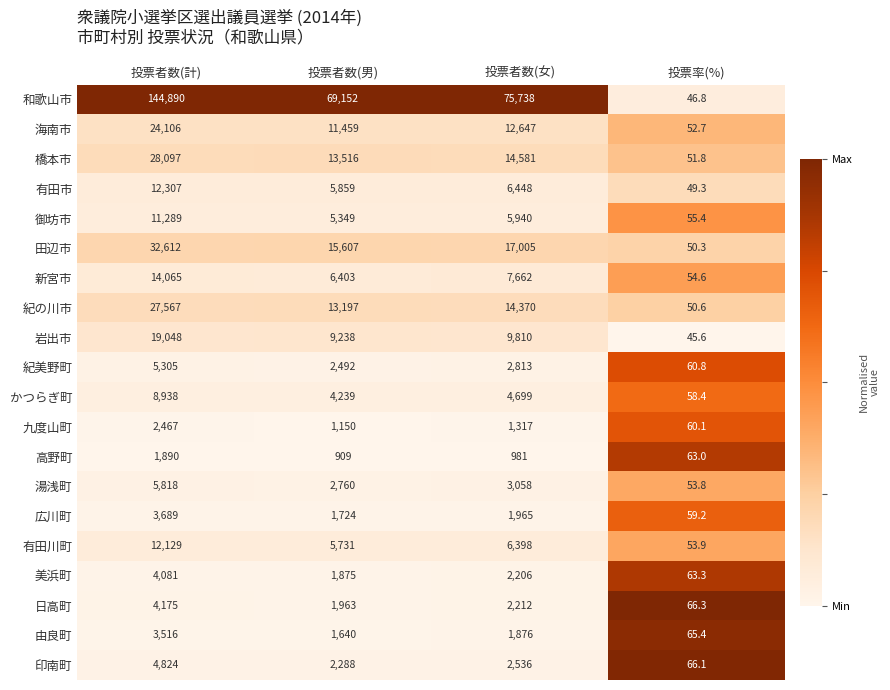

Between 投票者数(計) and 投票者数(女), which series saw the biggest shift?

和歌山市